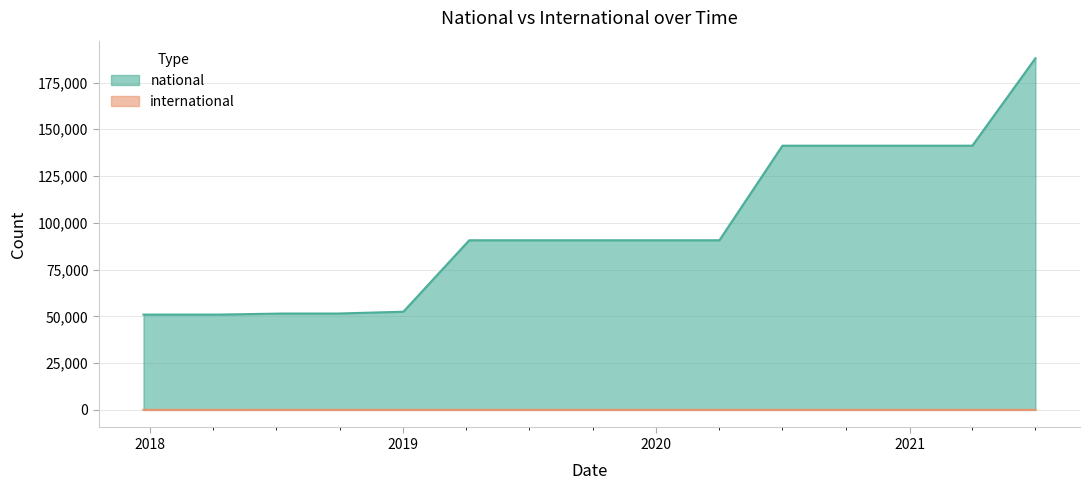

What is the difference between the maximum and minimum values in the national series?

137031